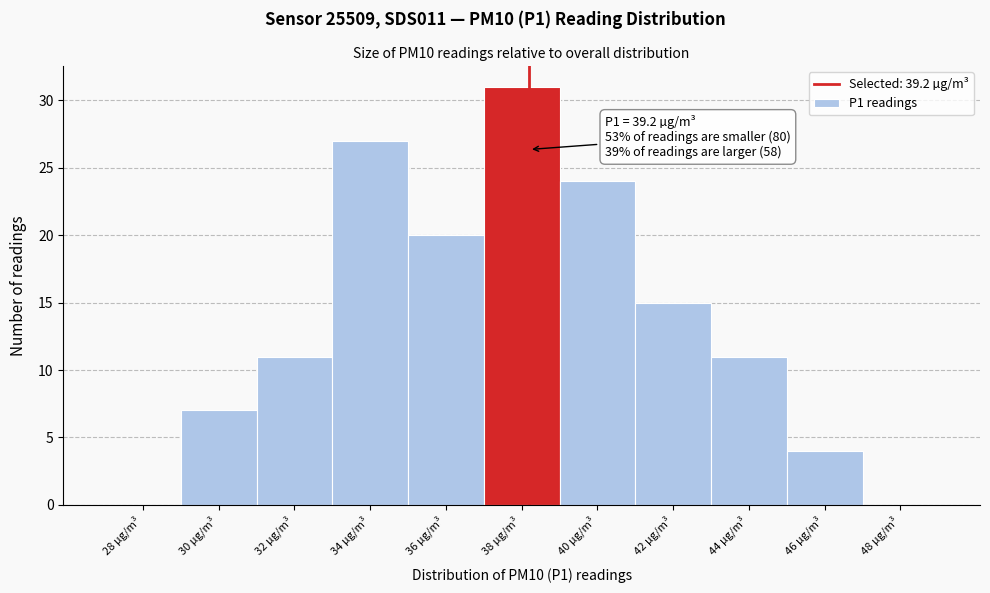

Reading left to right, list all the values displayed in this chart.

28 µg/m³=0	30 µg/m³=7	32 µg/m³=11	34 µg/m³=27	36 µg/m³=20	38 µg/m³=31	40 µg/m³=24	42 µg/m³=15	44 µg/m³=11	46 µg/m³=4	48 µg/m³=0